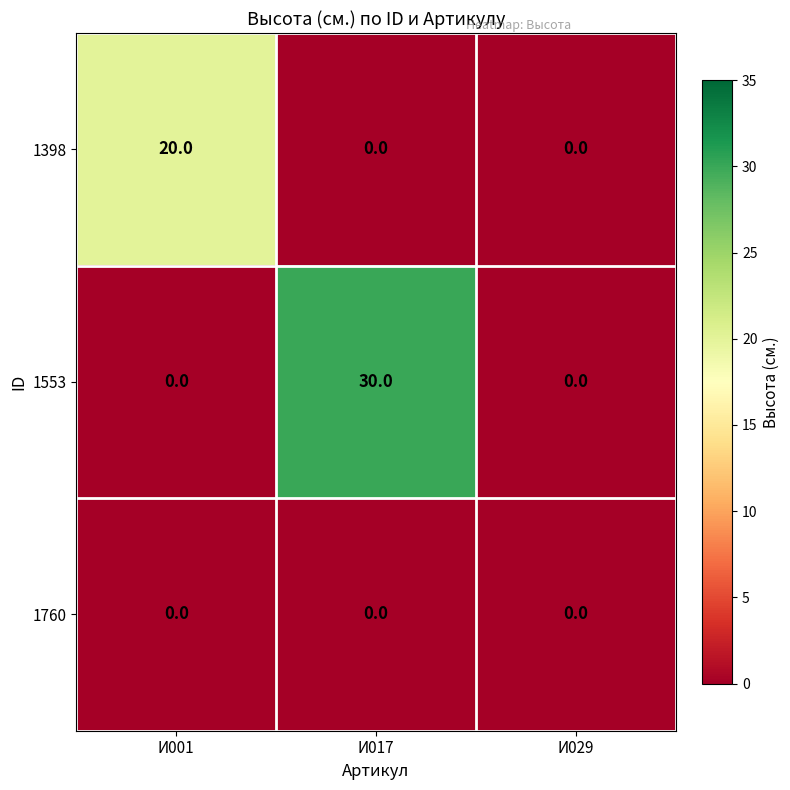

The value of 1553 at И029 is 0. True or false?

True